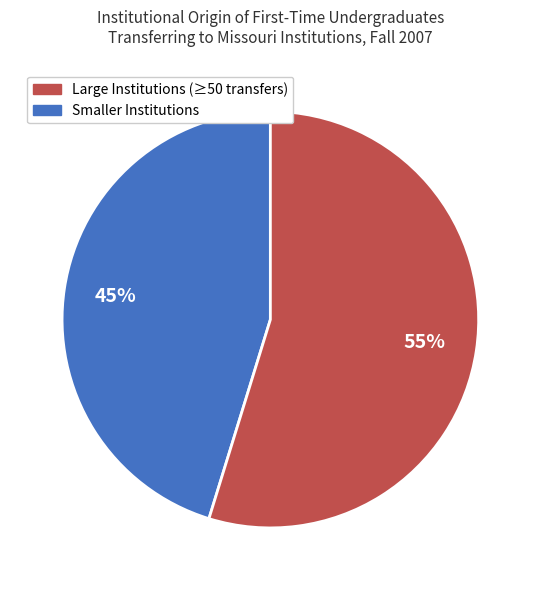

To the nearest percent, what is the average slice percentage?

50%